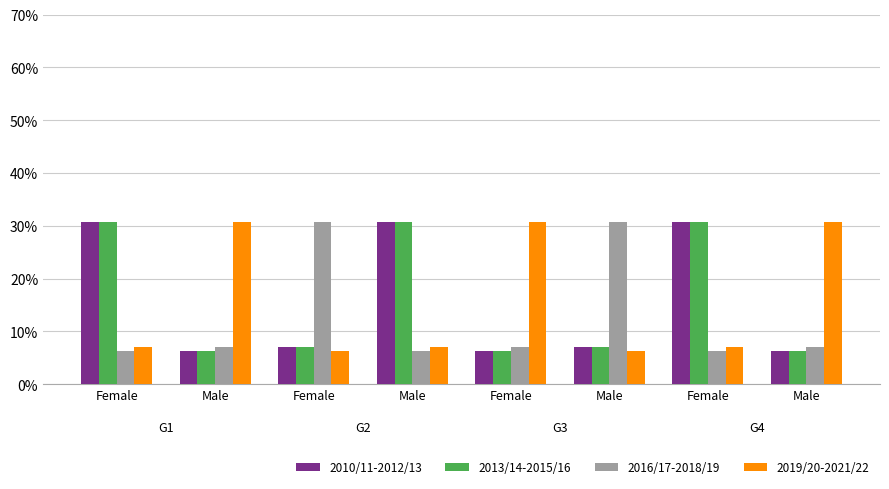

What value does the 2019/20-2021/22 series have at Male?

0.3